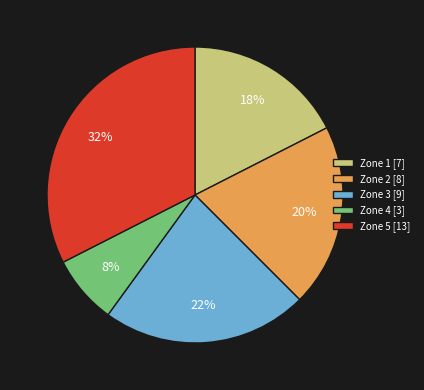

Combined, do Zone 5 [13] and Zone 2 [8] account for over 50%?

Yes